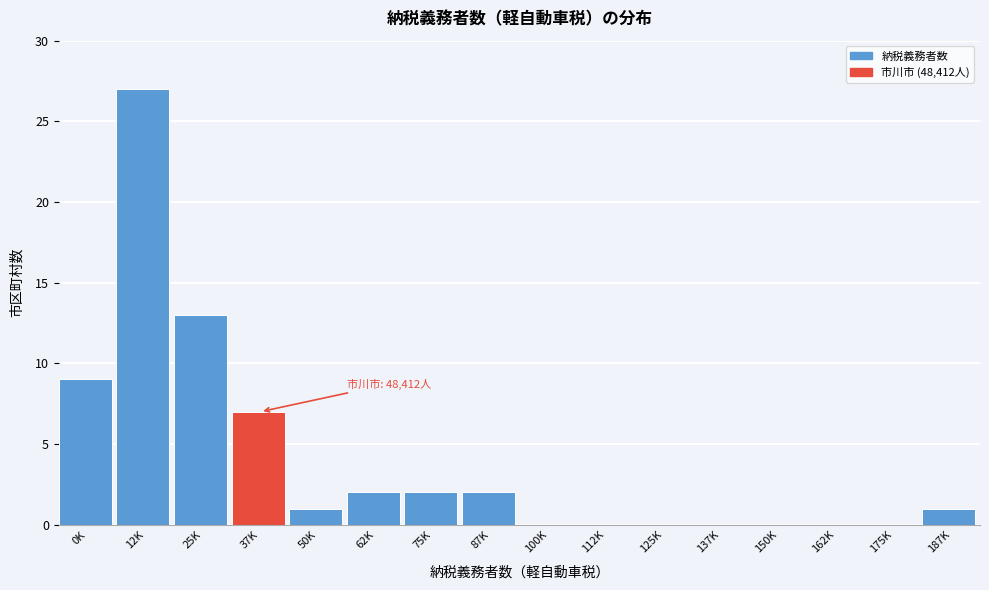

Reading left to right, what are all the values shown in this chart?

0K=9	12K=27	25K=13	37K=7	50K=1	62K=2	75K=2	87K=2	100K=0	112K=0	125K=0	137K=0	150K=0	162K=0	175K=0	187K=1